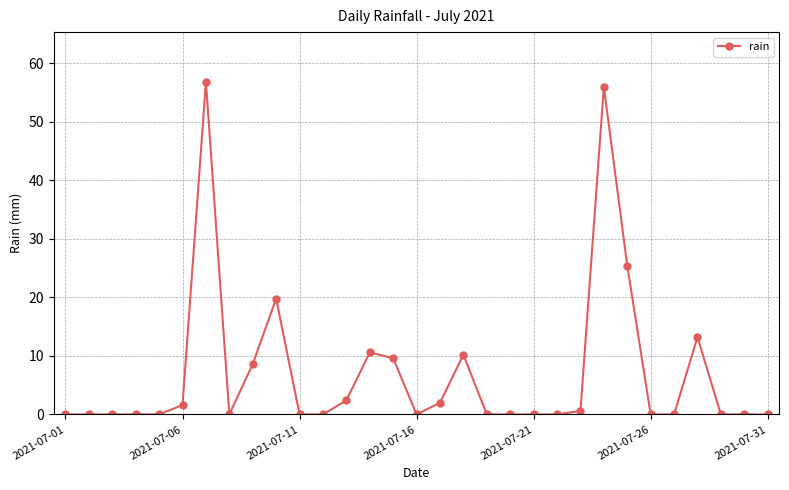

Does the chart have visible grid lines?

Yes